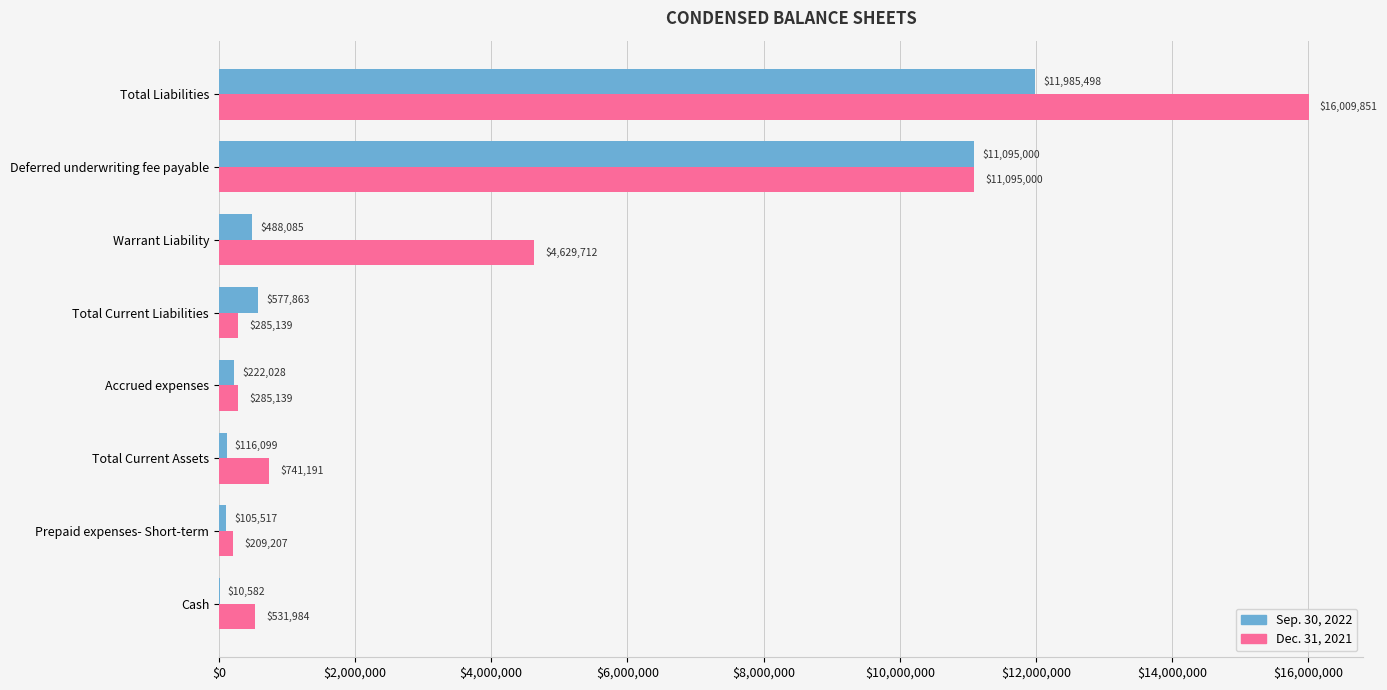

What is the highest value of the Dec. 31, 2021 series?

16009851